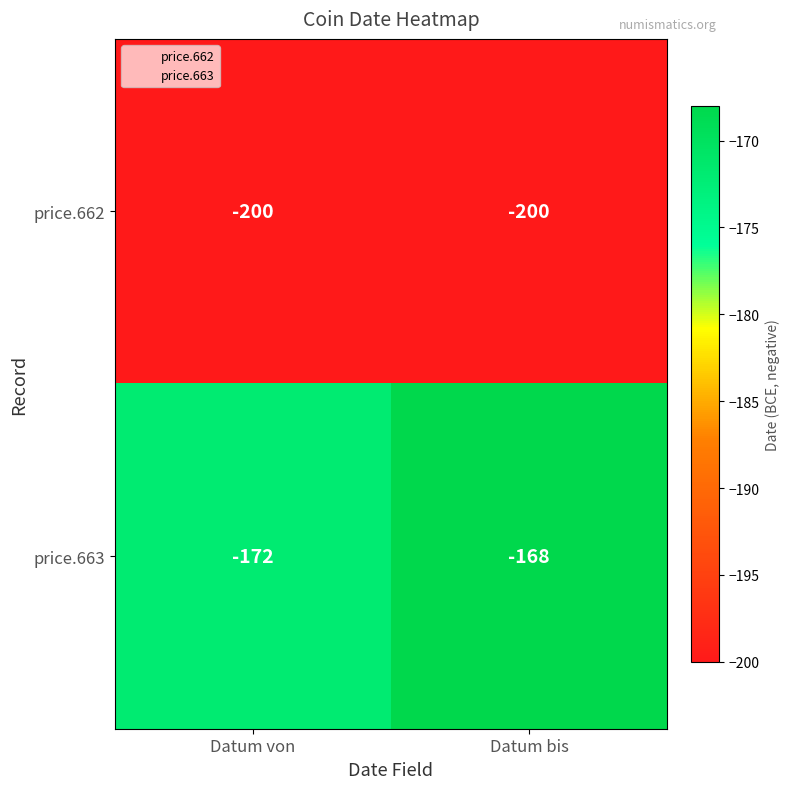

What is the total value across all series at Datum von?

-372